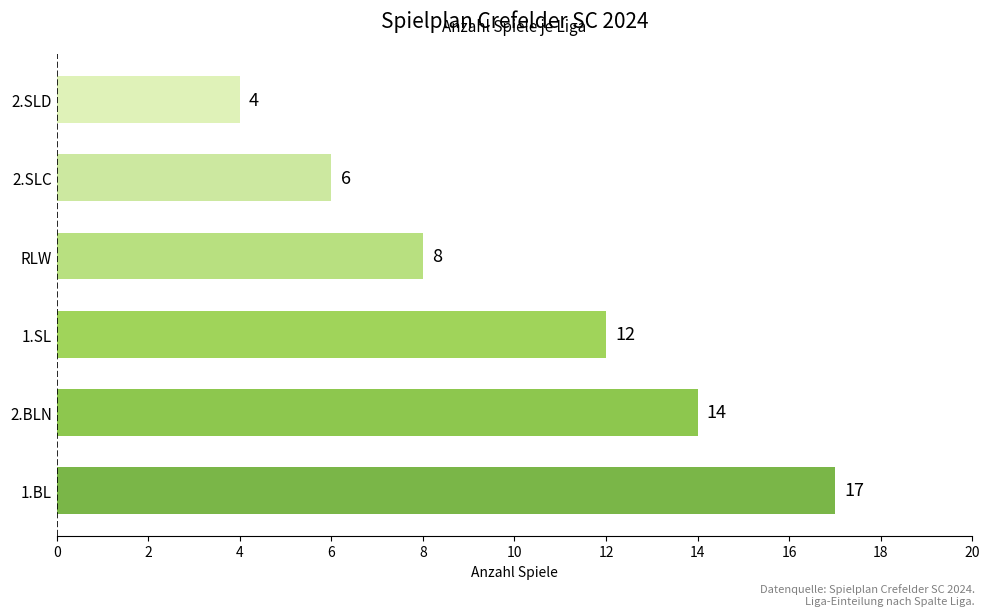

Reading bottom to top, what are all the values shown in this chart?

1.BL=17	2.BLN=14	1.SL=12	RLW=8	2.SLC=6	2.SLD=4